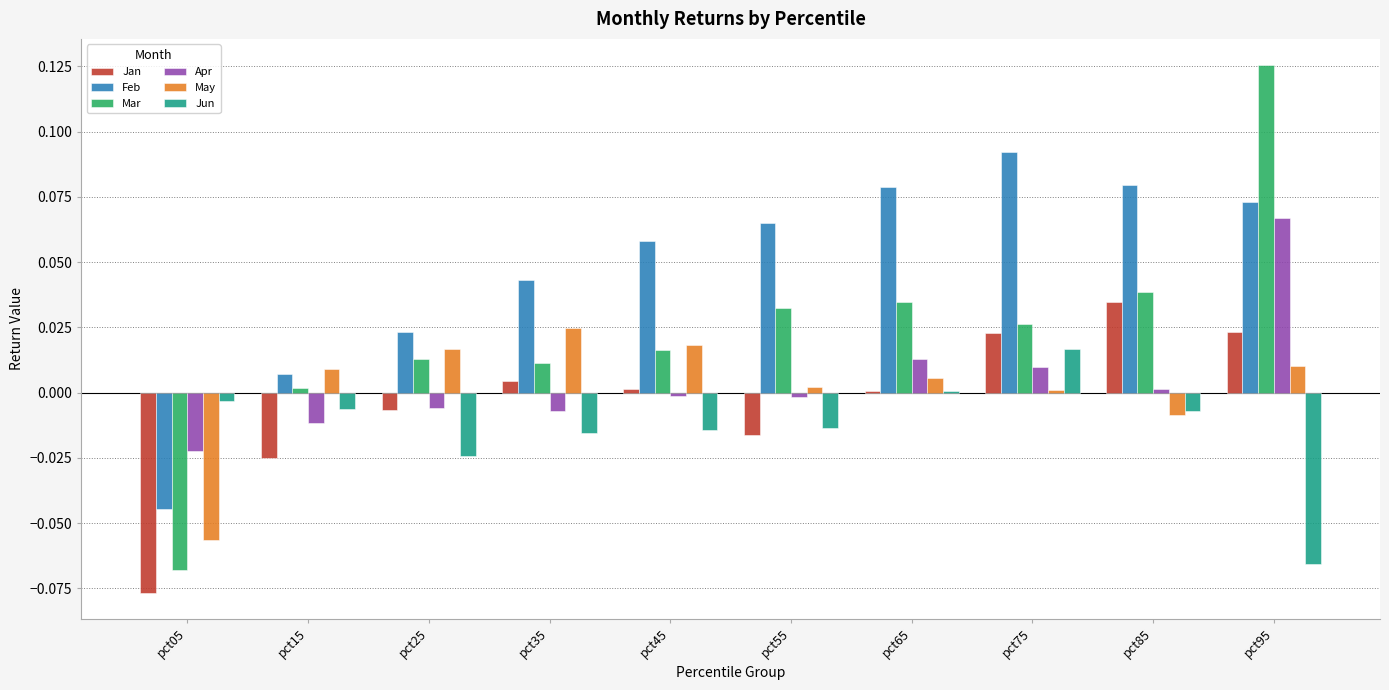

Which series has the widest spread of values?

Mar